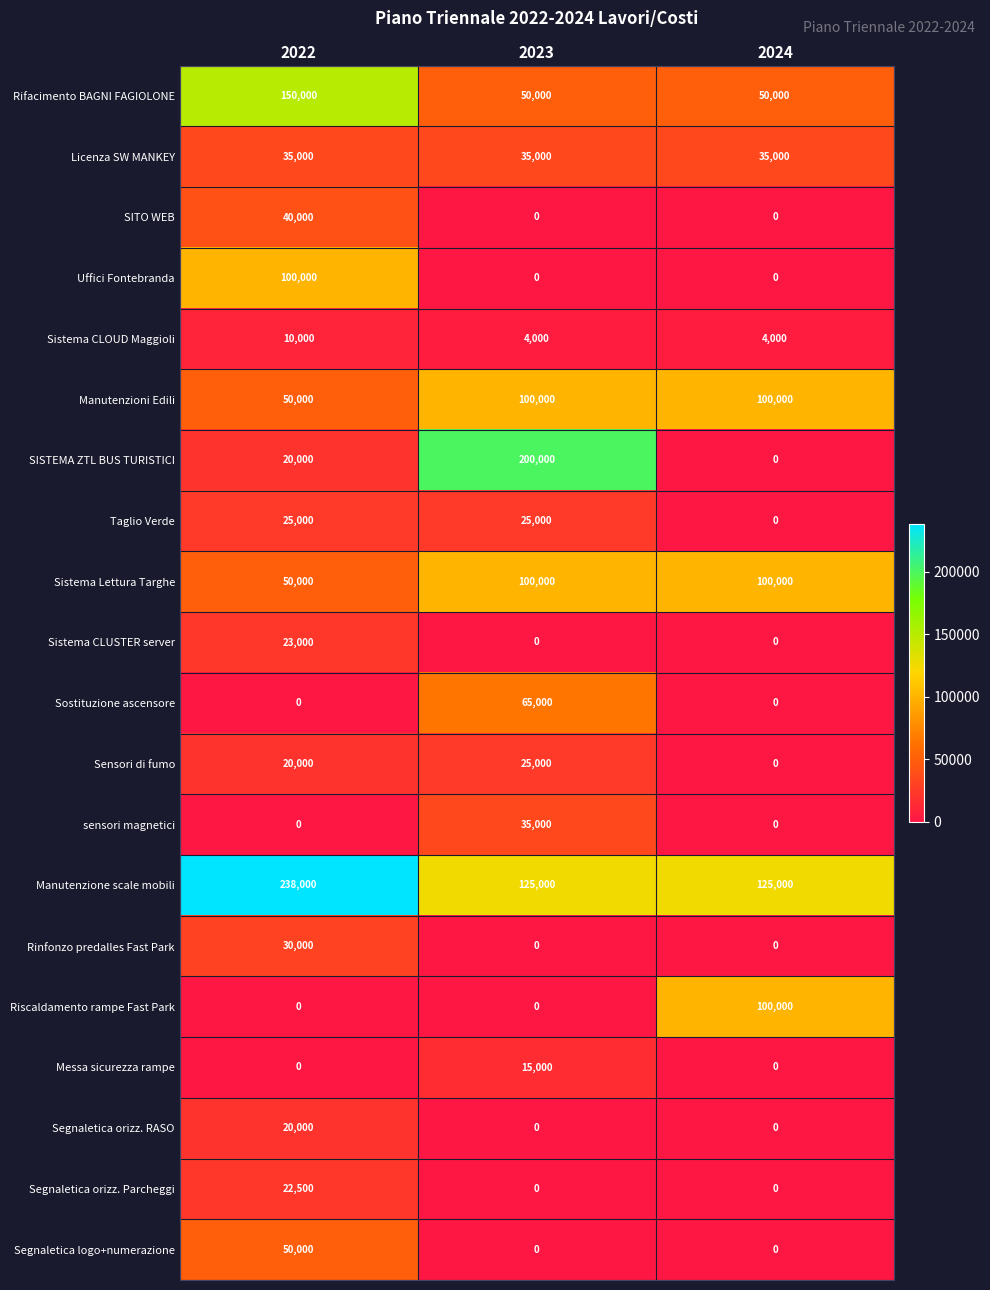

How many Segnaletica orizz. Parcheggi values are between 0 and 22500?

3